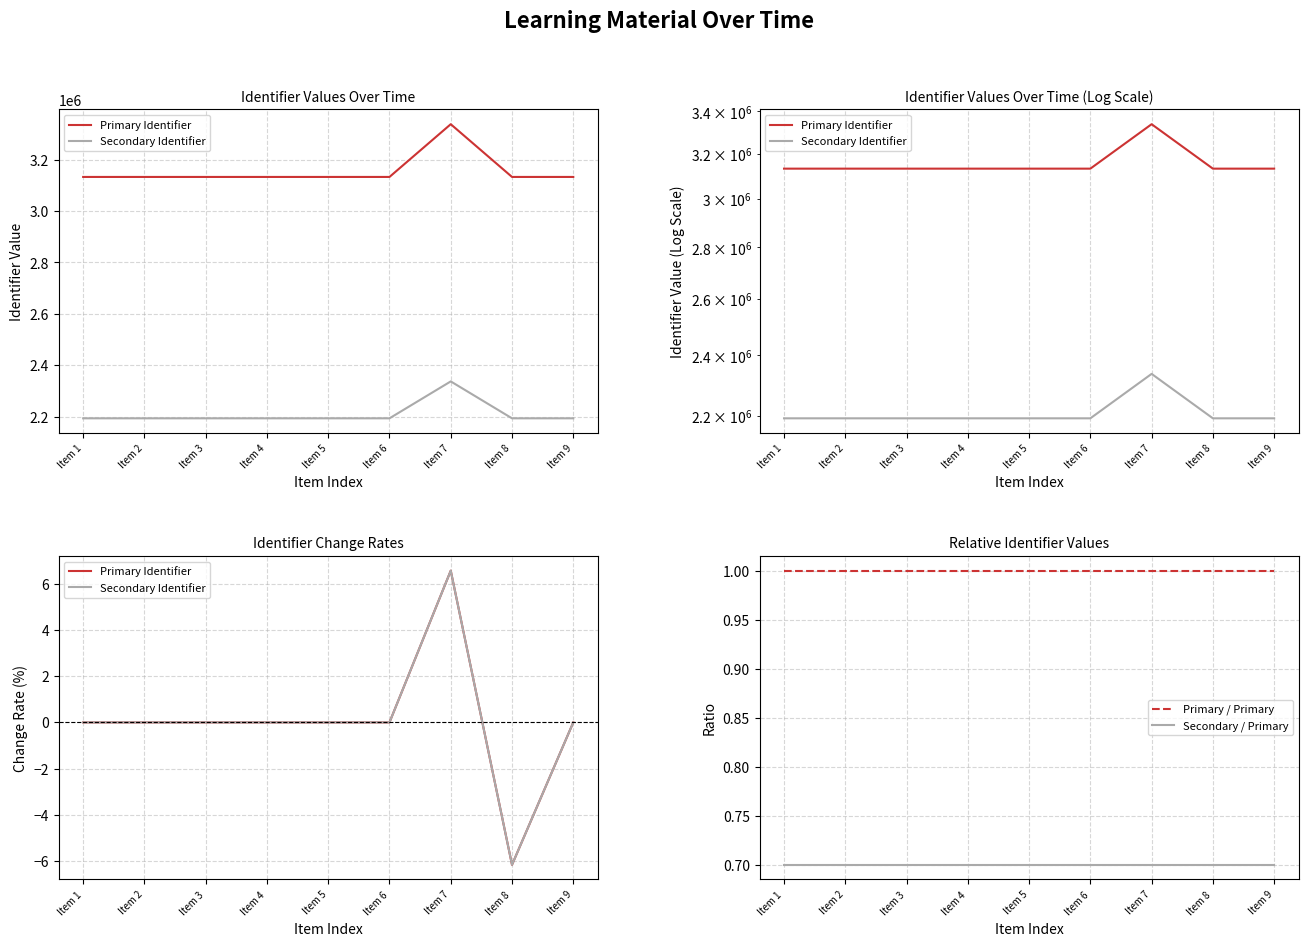

What is the minimum value shown in the chart?

-6.2